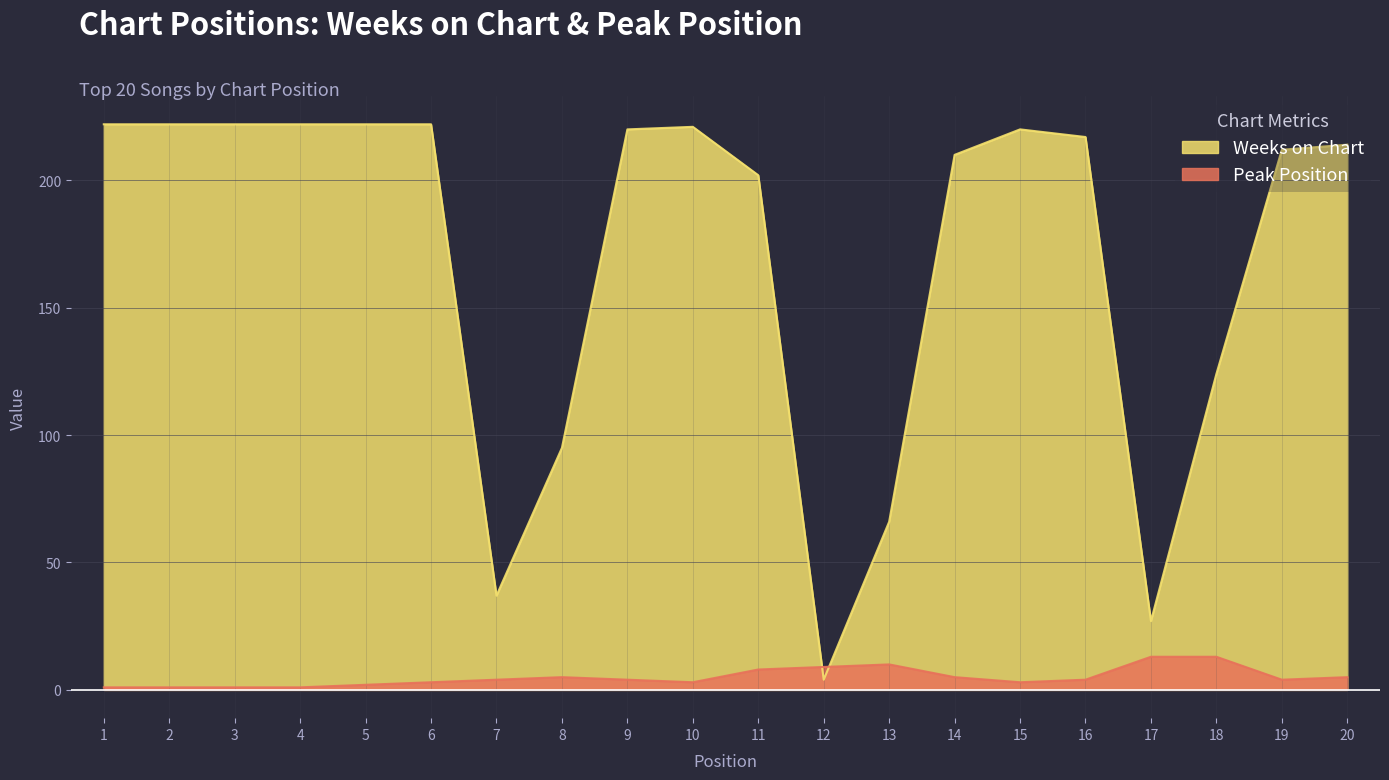

The Peak Position series shows 1 at 4. True or false?

True